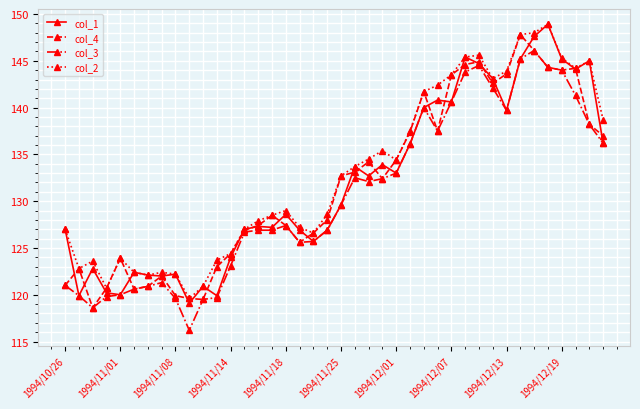

What is the highest value of the col_2 series?

148.9